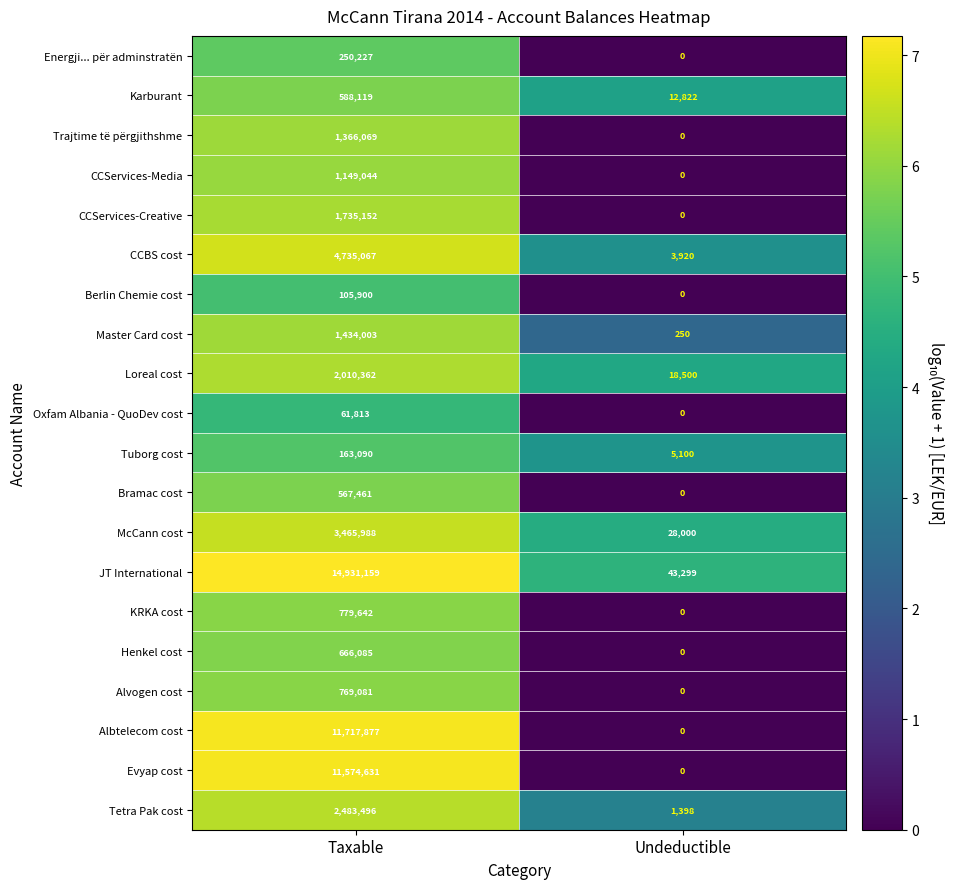

At which label is Bramac cost closest to 283730?

Undeductible